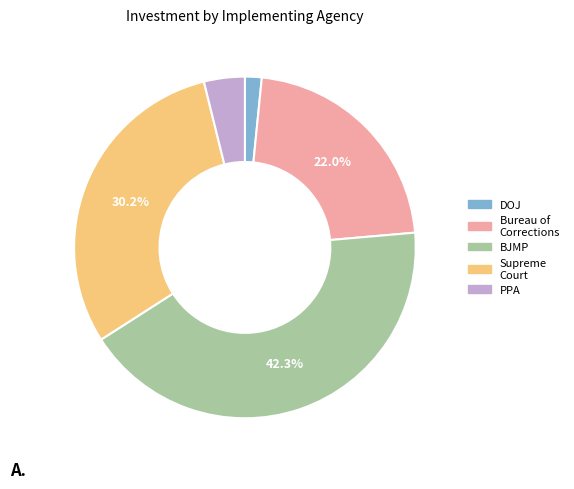

Is there any slice that represents more than half of the pie?

No